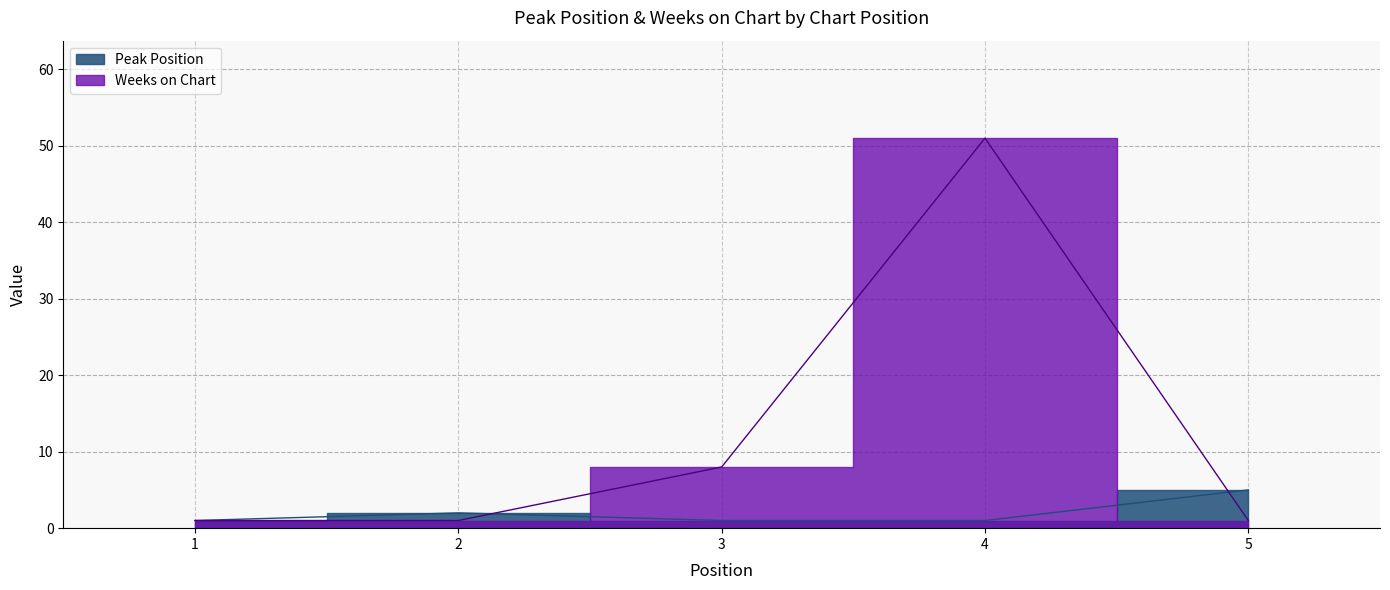

What is the total value across all series at 4?

52